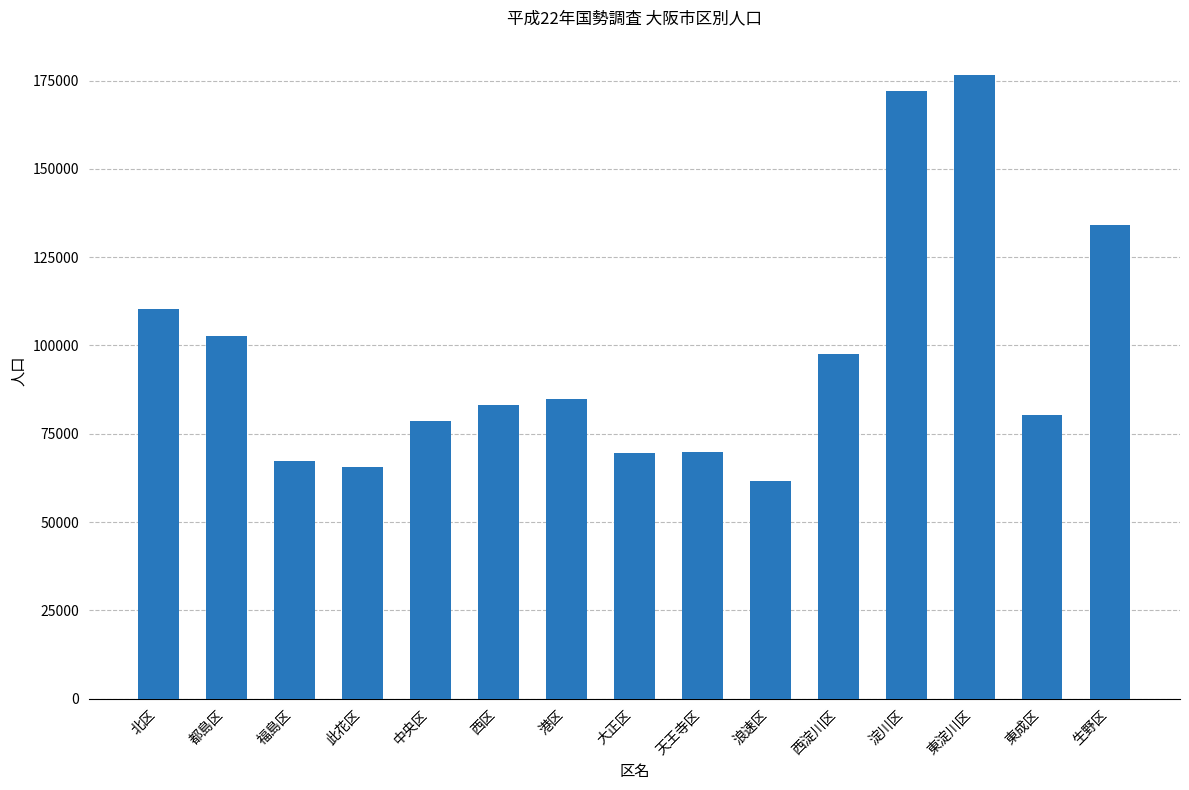

At which label does the data first exceed 83058?

北区